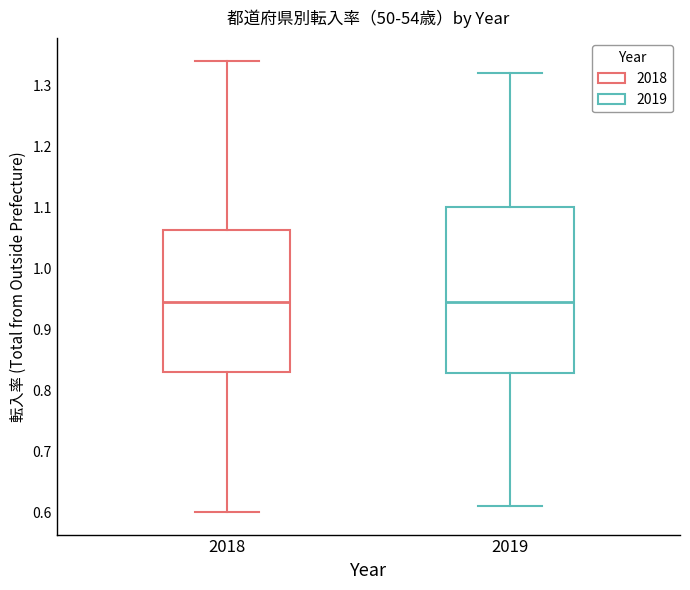

Which box is the tallest, from its lower edge to its upper edge?

2019